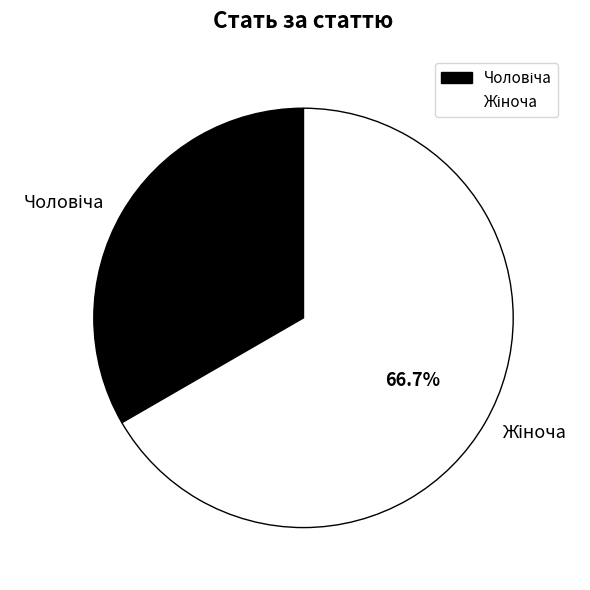

What is the change in value from Чоловіча to Жіноча?

+1